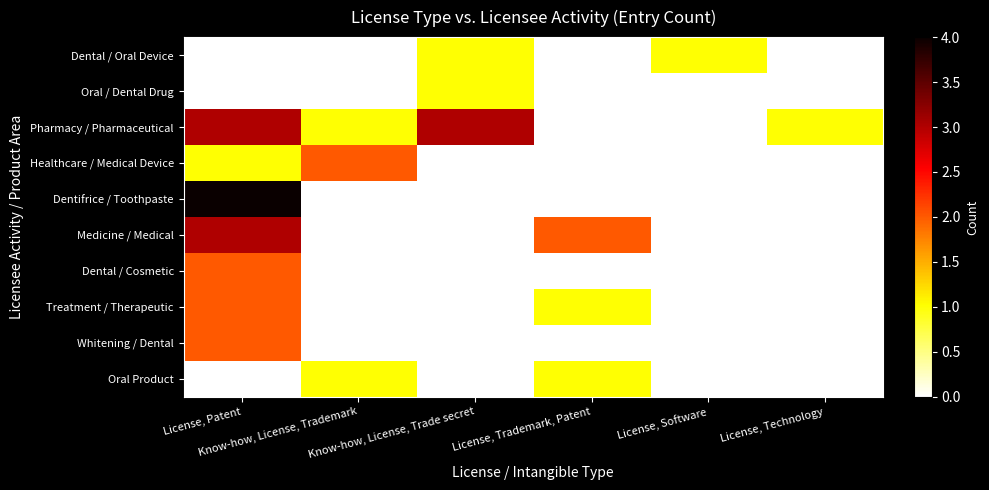

Between License, Technology and License, Software, which is larger?

License, Software